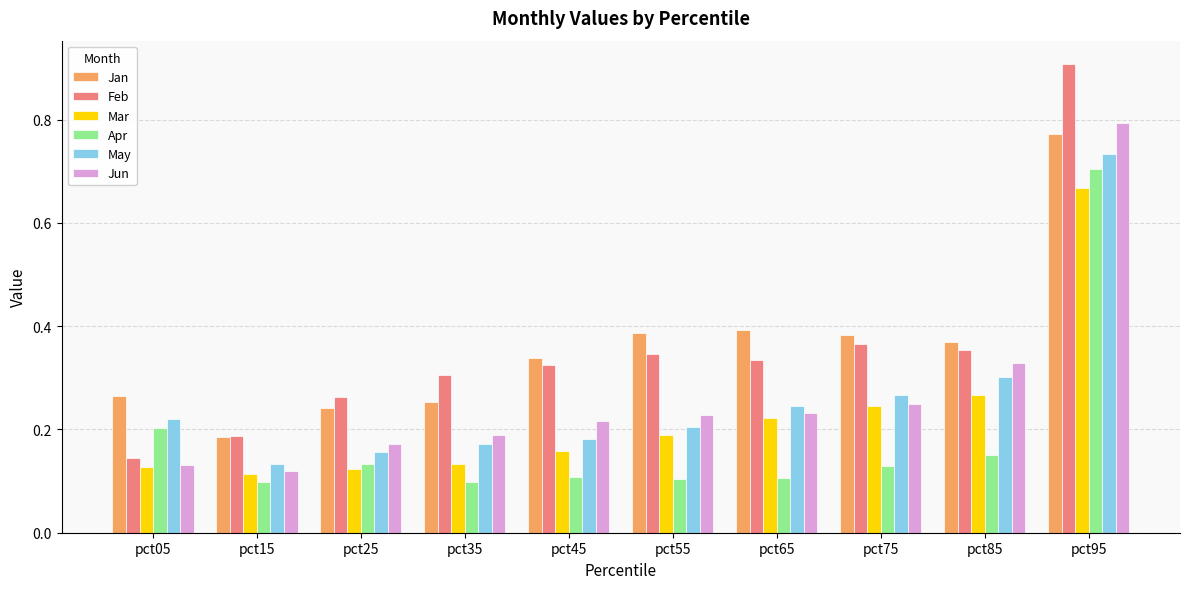

Where is Jan nearest to the value 0?

pct15